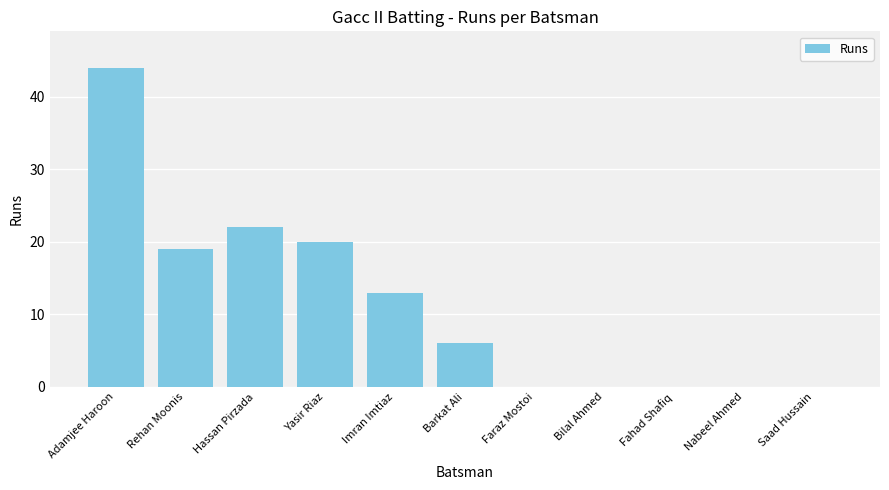

Which label corresponds to the largest value in the chart?

Adamjee Haroon